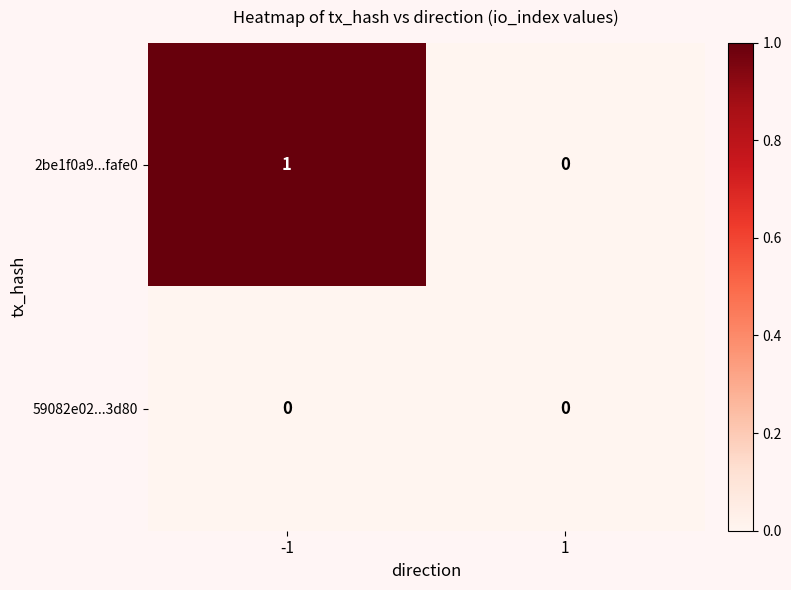

Rank the series by their average value, from lowest to highest.

59082e02...3d80, 2be1f0a9...fafe0